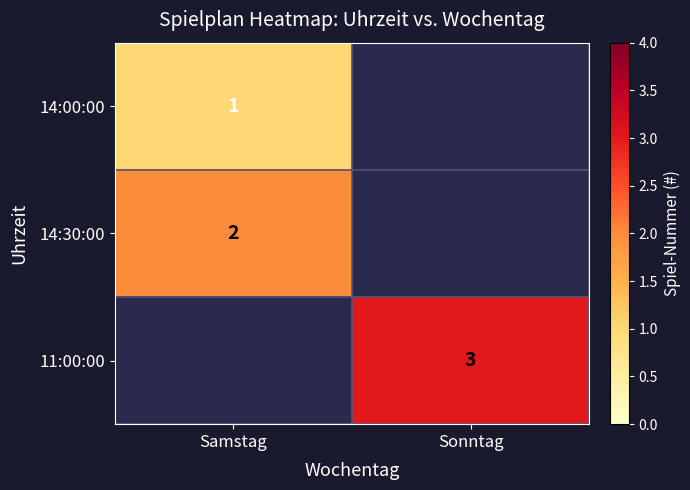

Between Sonntag and Samstag, which is larger?

Samstag